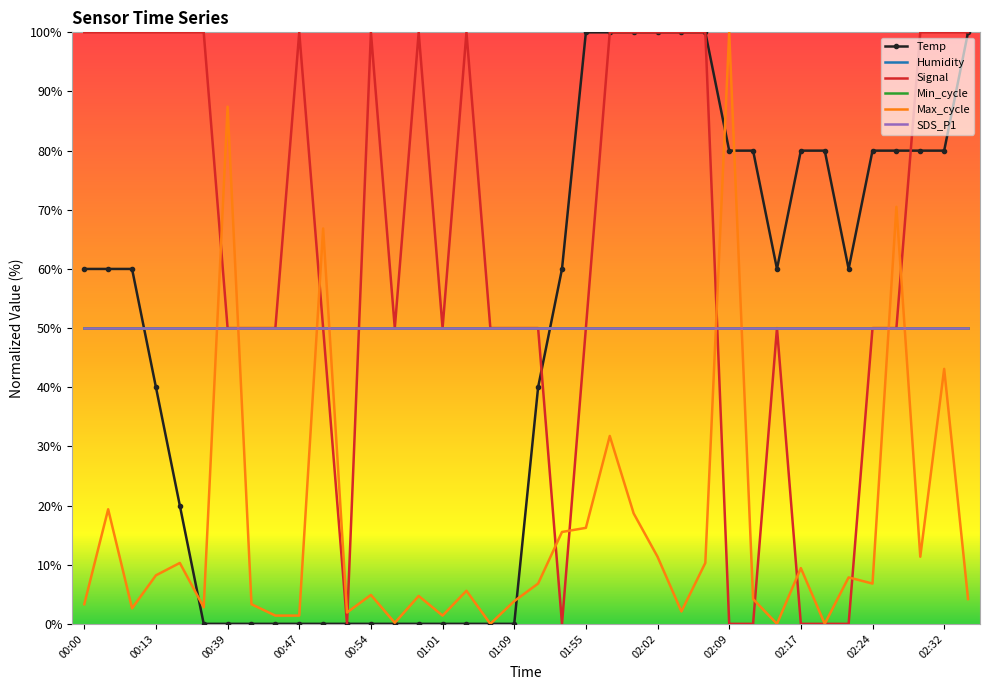

What is the difference between the maximum and minimum values in the Temp series?

100.0